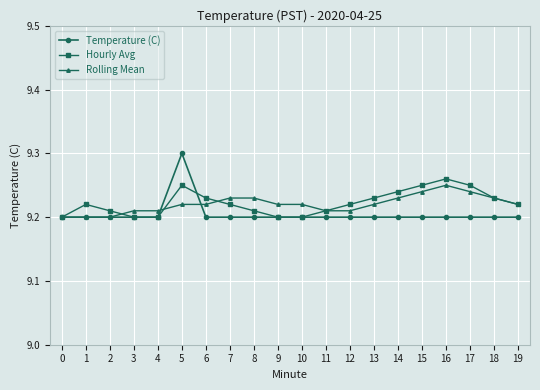

At which category is the sum across all series the highest?

5